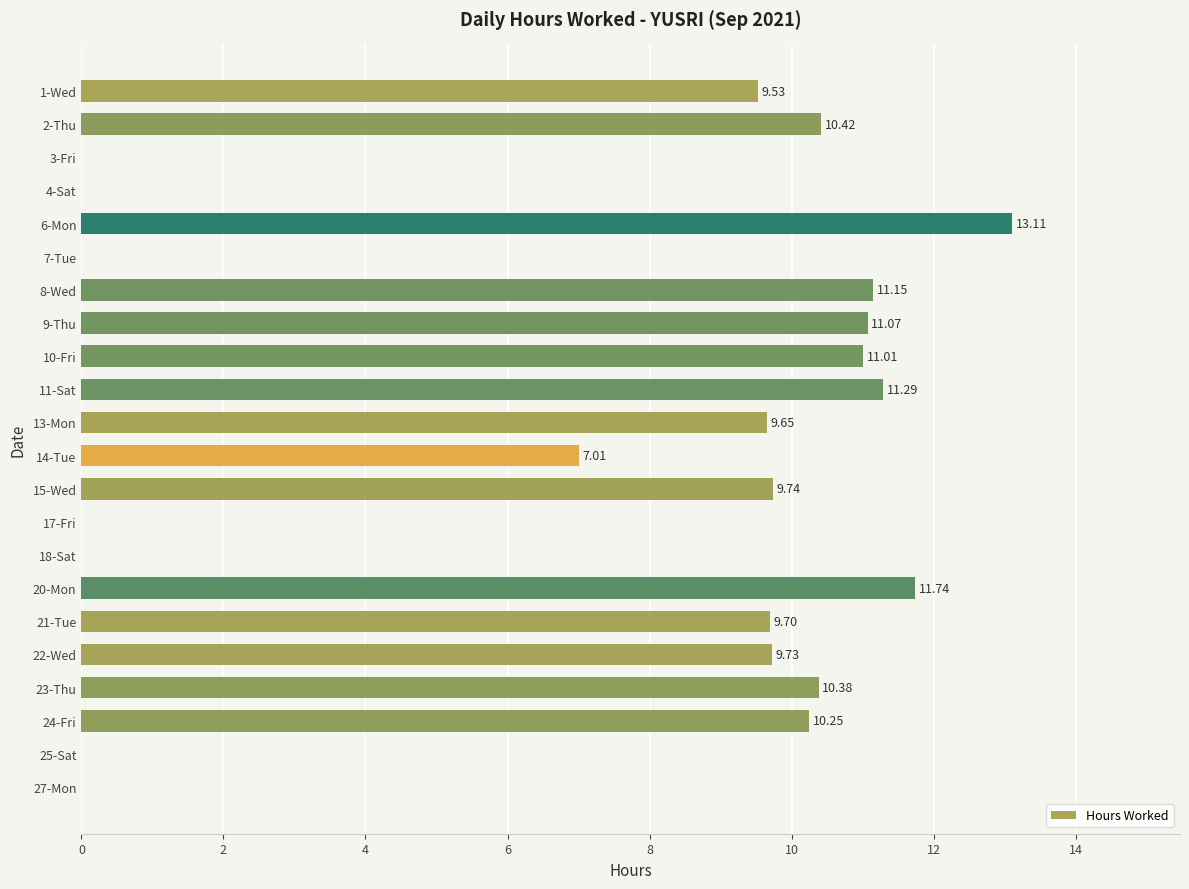

Approximately how many times larger is the value at 2-Thu compared to 10-Fri?

0.9